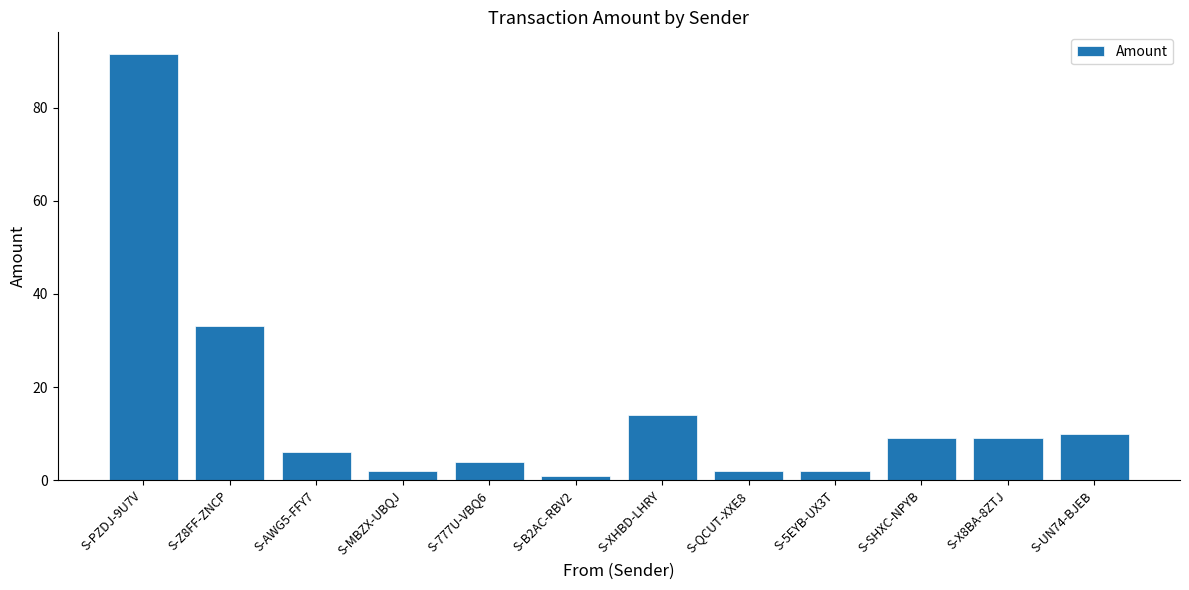

What is the minimum value shown in the chart?

1.0